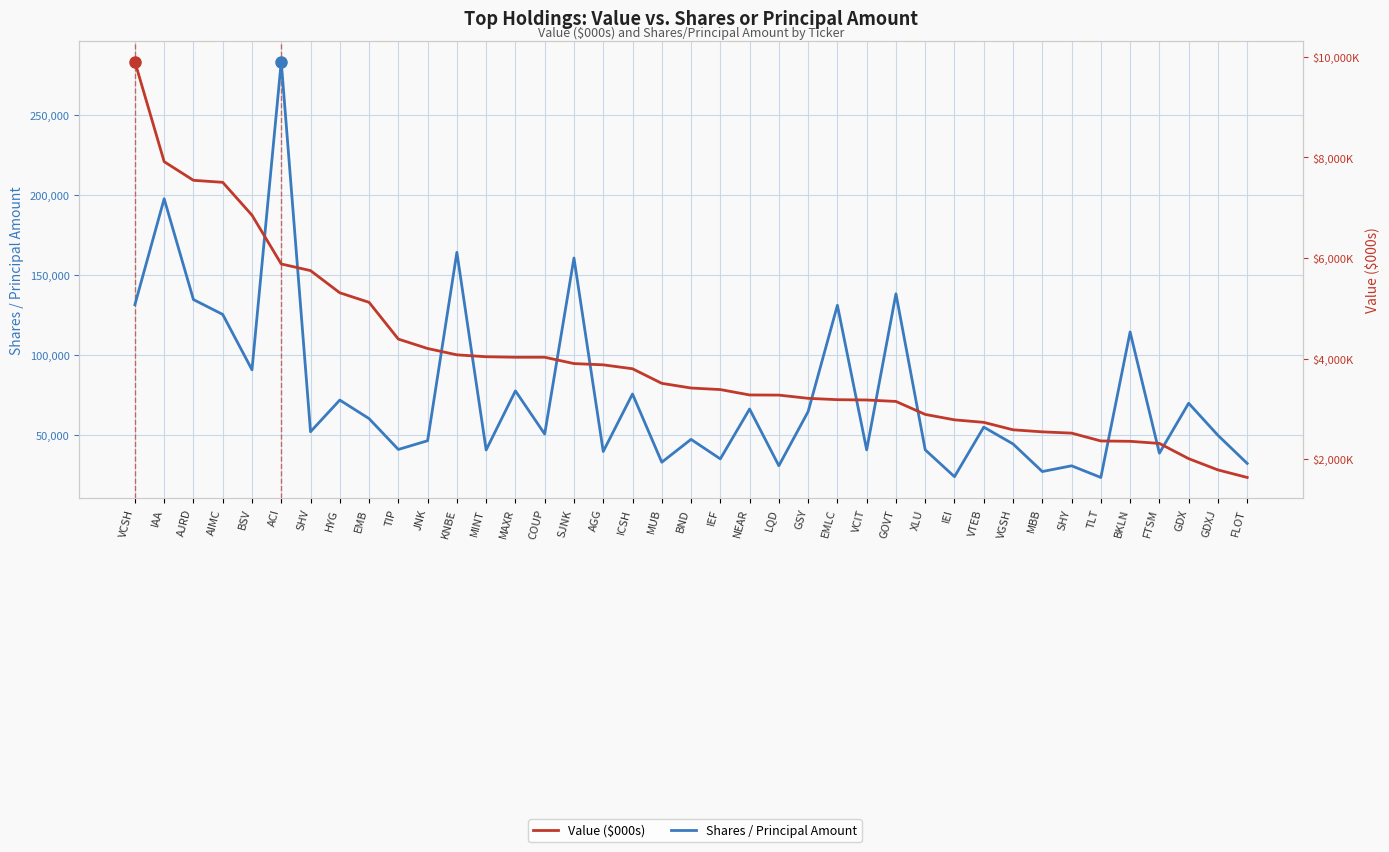

What is the sum of all Shares / Principal Amount values?

2990809